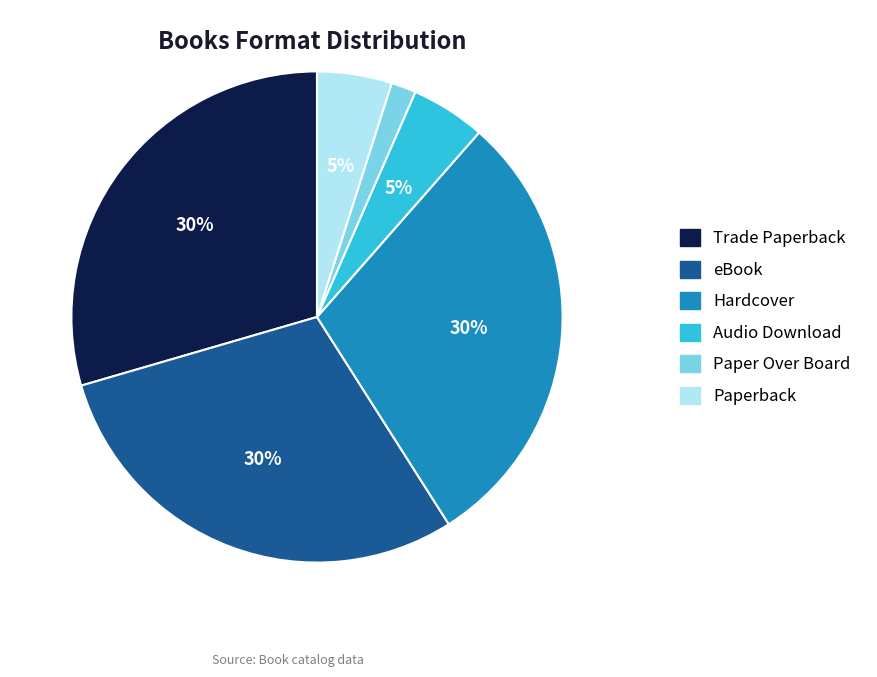

What is the smallest slice in the pie chart?

Paper Over Board